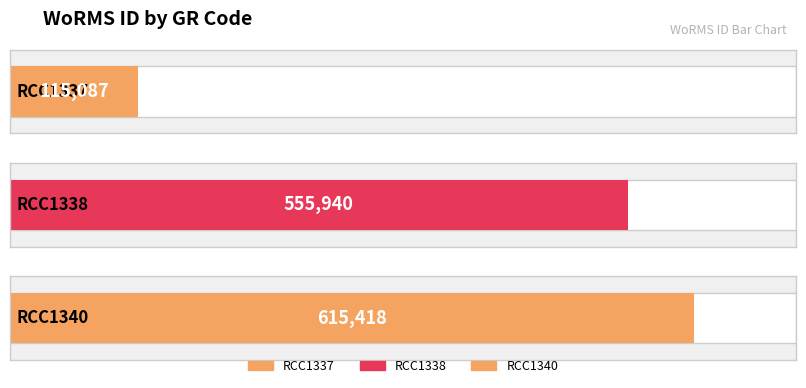

How many data points are less than 555940?

1